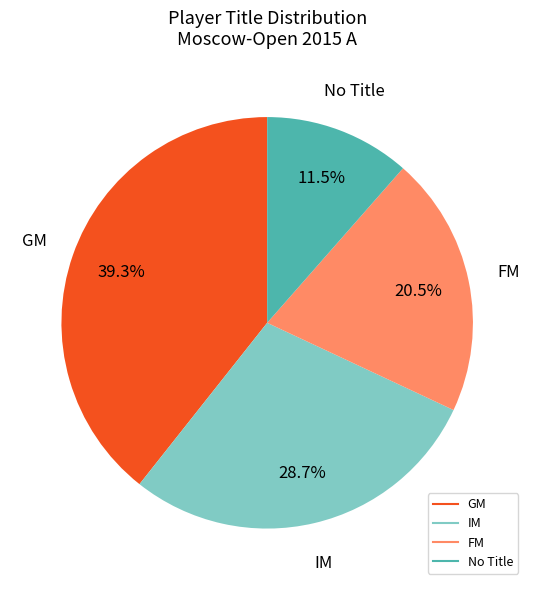

Is there any slice that represents more than half of the pie?

No